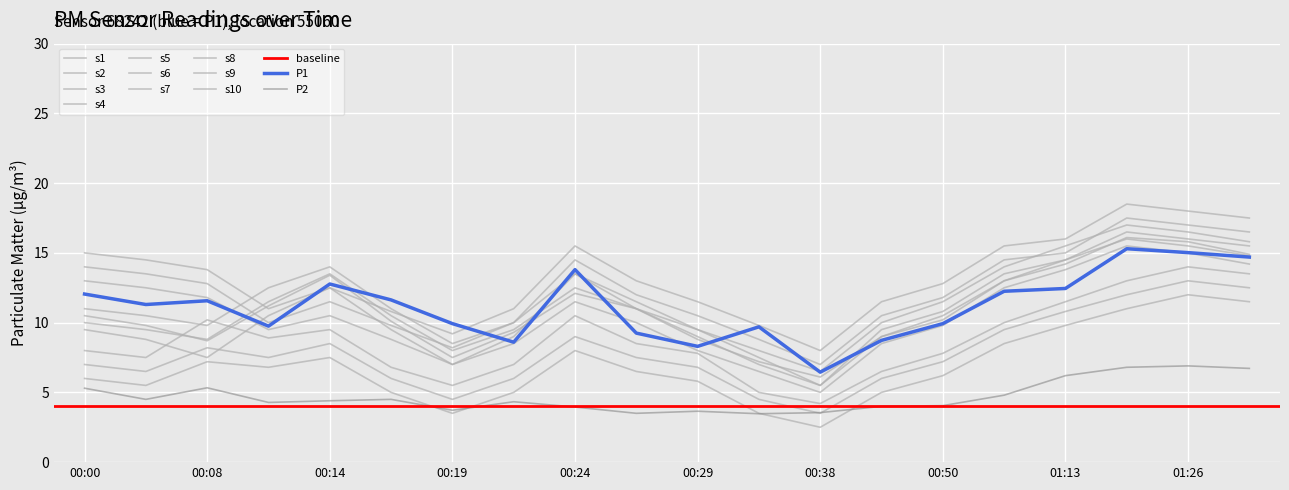

What is the value of the P2 point at the 14th from the left?

4.0